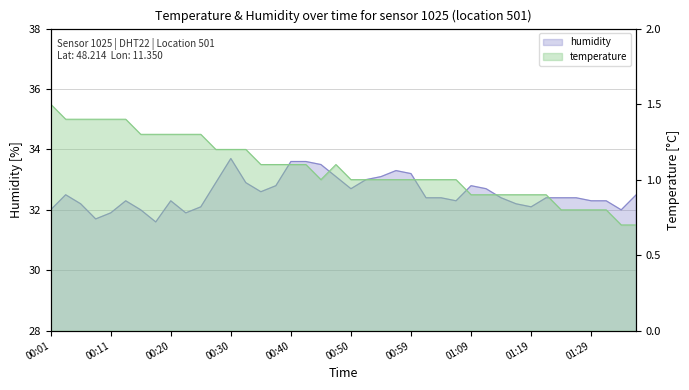

True or false: humidity has more than 0 interior local peaks.

True